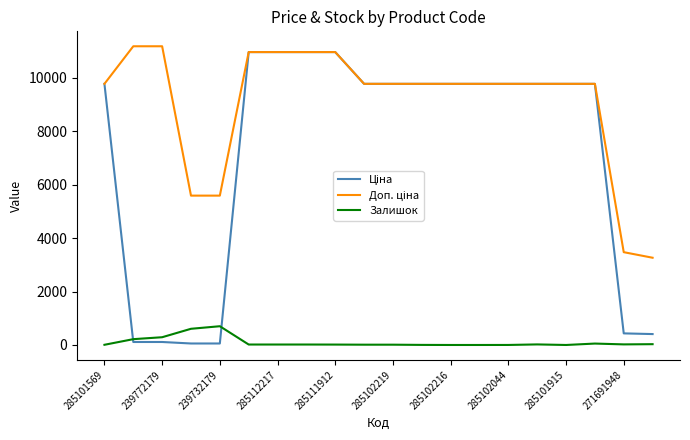

What is the greatest value displayed?

11182.0